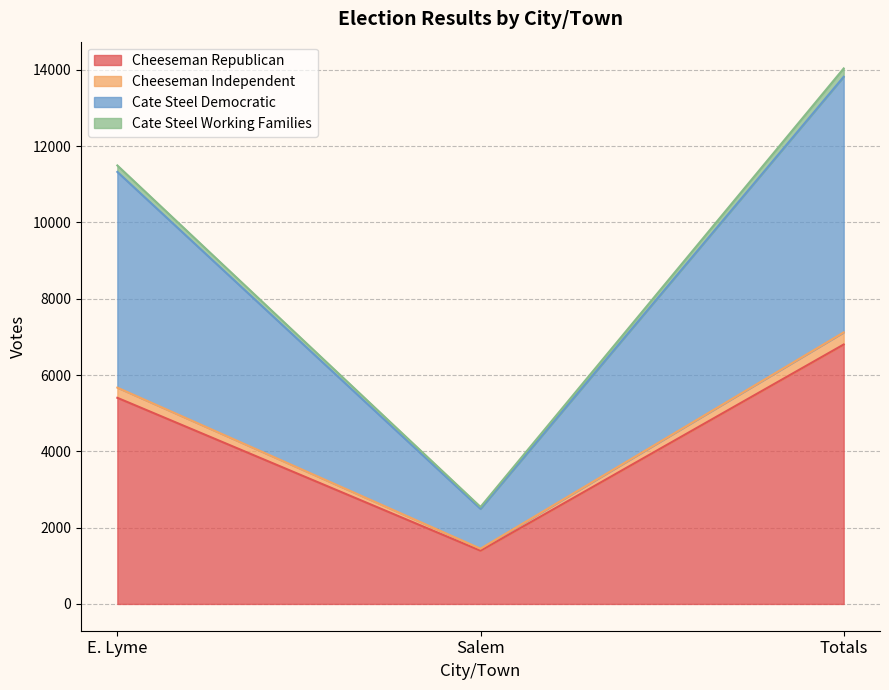

Is the value of Cate Steel Working Families at Salem greater than the value of Cheeseman Independent at Totals?

No